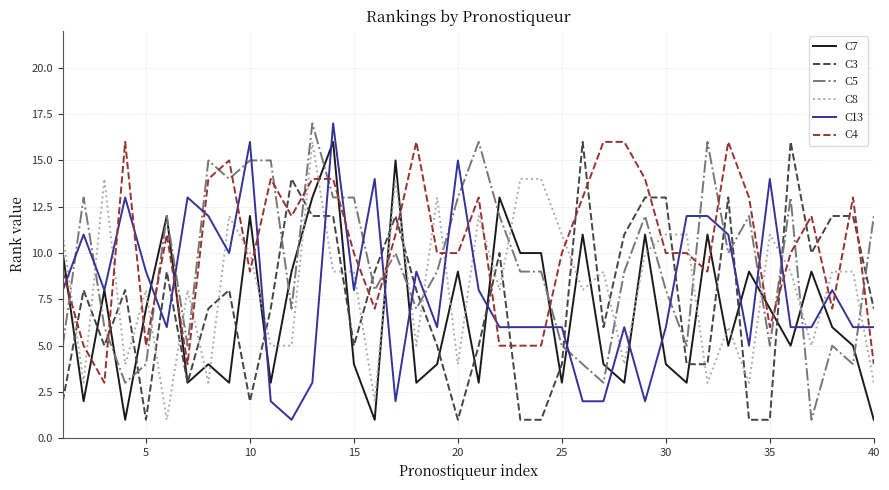

True or false: C13 and C3 intersect in this chart.

True